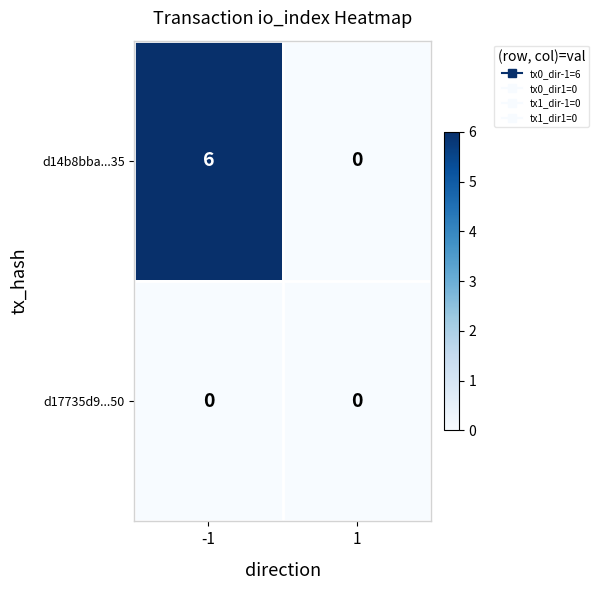

What is the spread (max minus min) of values at -1?

6